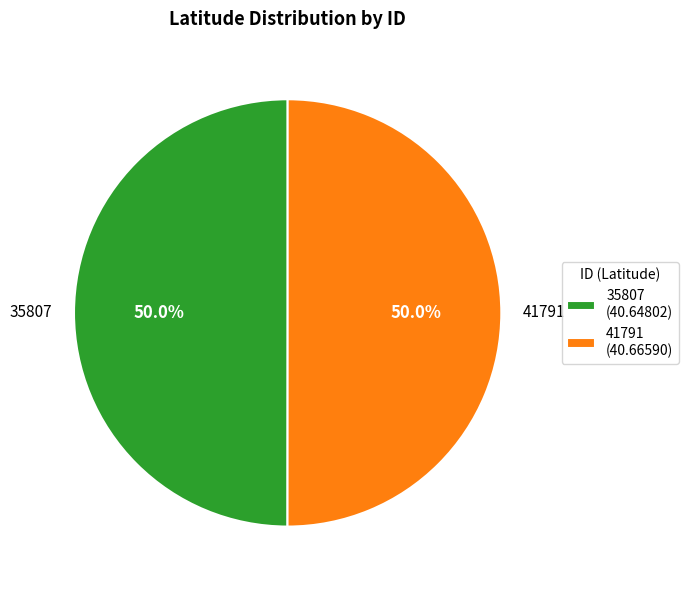

What is the ratio of the value at 41791 to the value at 35807?

1.0